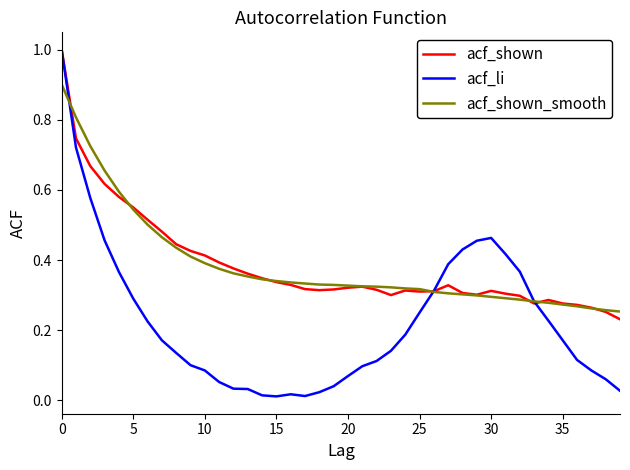

How many lines are shown in the chart?

3